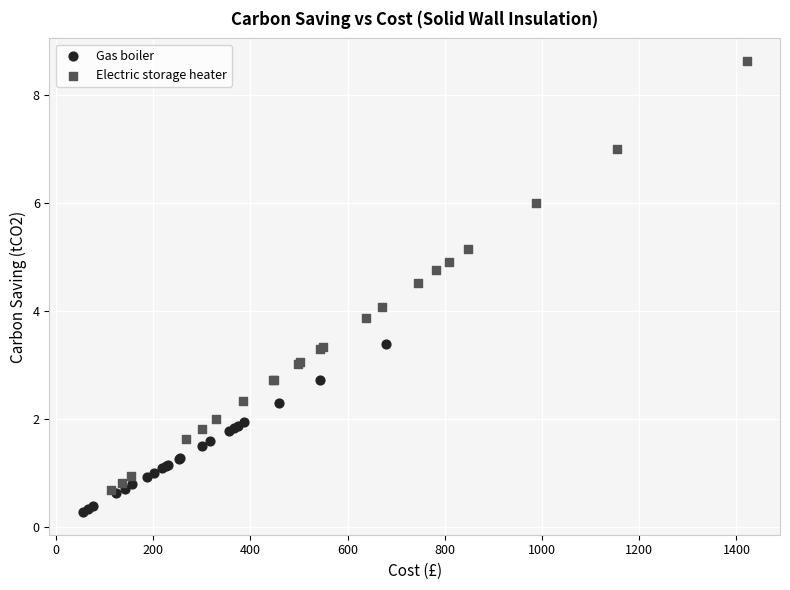

Which series has the largest Y range (max minus min)?

Electric storage heater